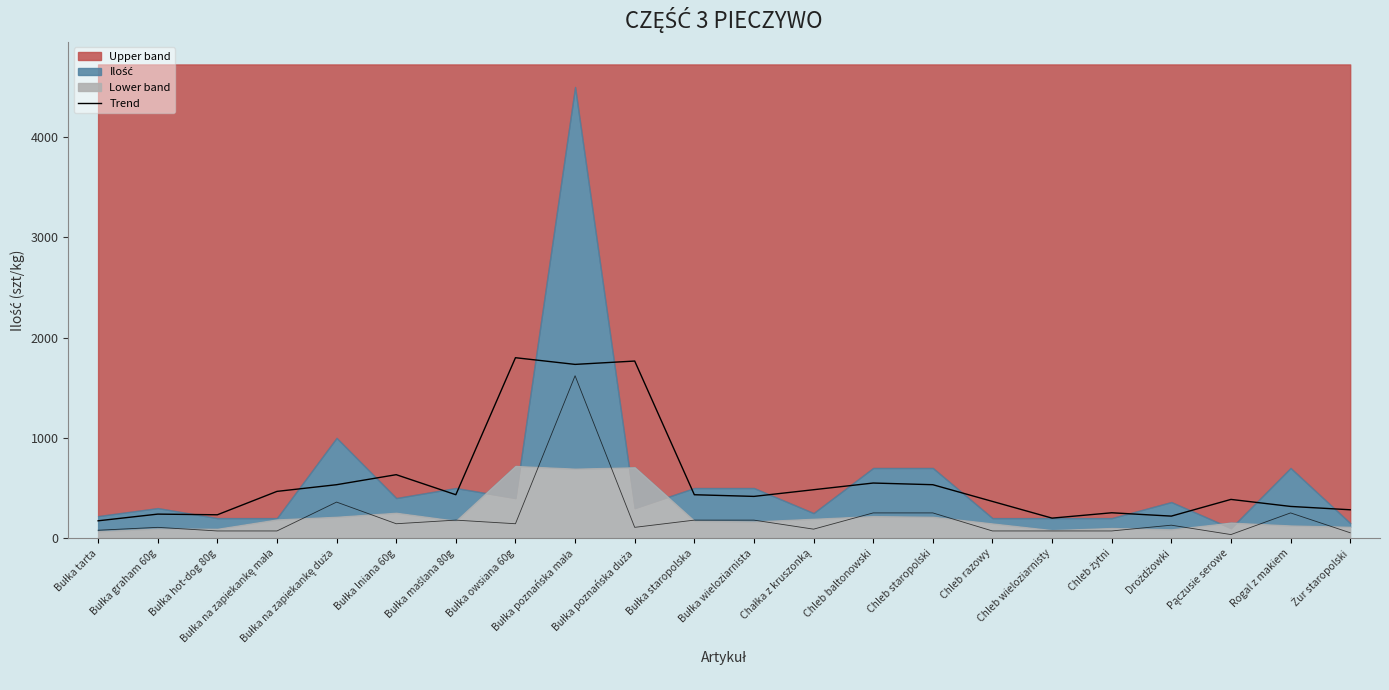

Reading left to right, list all the values displayed in this chart.

Bułka tarta=173.3	Bułka graham 60g=240.0	Bułka hot-dog 80g=233.3	Bułka na zapiekankę mała=466.7	Bułka na zapiekankę duża=533.3	Bułka lniana 60g=633.3	Bułka maślana 80g=433.3	Bułka owsiana 60g=1800.0	Bułka poznańska mała=1733.3	Bułka poznańska duża=1766.7	Bułka staropolska=433.3	Bułka wieloziarnista=416.7	Chałka z kruszonką=483.3	Chleb baltonowski=550.0	Chleb staropolski=533.3	Chleb razowy=366.7	Chleb wieloziarnisty=200.0	Chleb żytni=253.3	Drożdżowki=220.0	Pączusie serowe=386.7	Rogal z makiem=316.7	Żur staropolski=283.3